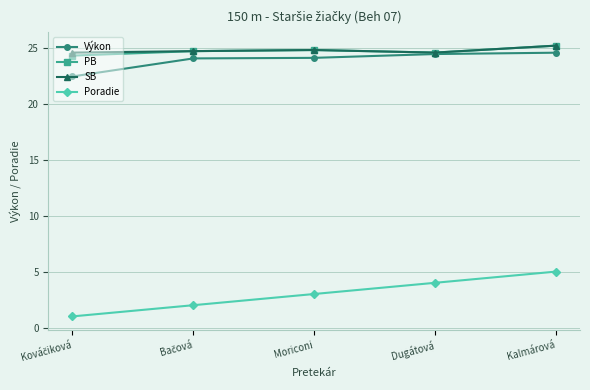

What is the value of the SB point at the 5th from the left?

25.2